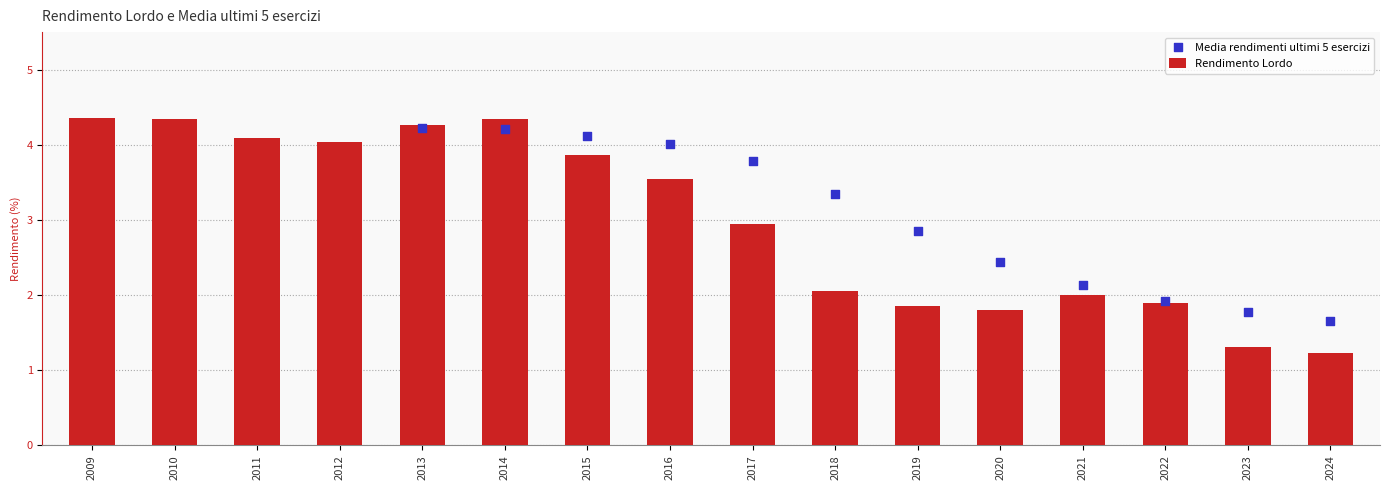

Between 2015 and 2016, which is larger?

2015